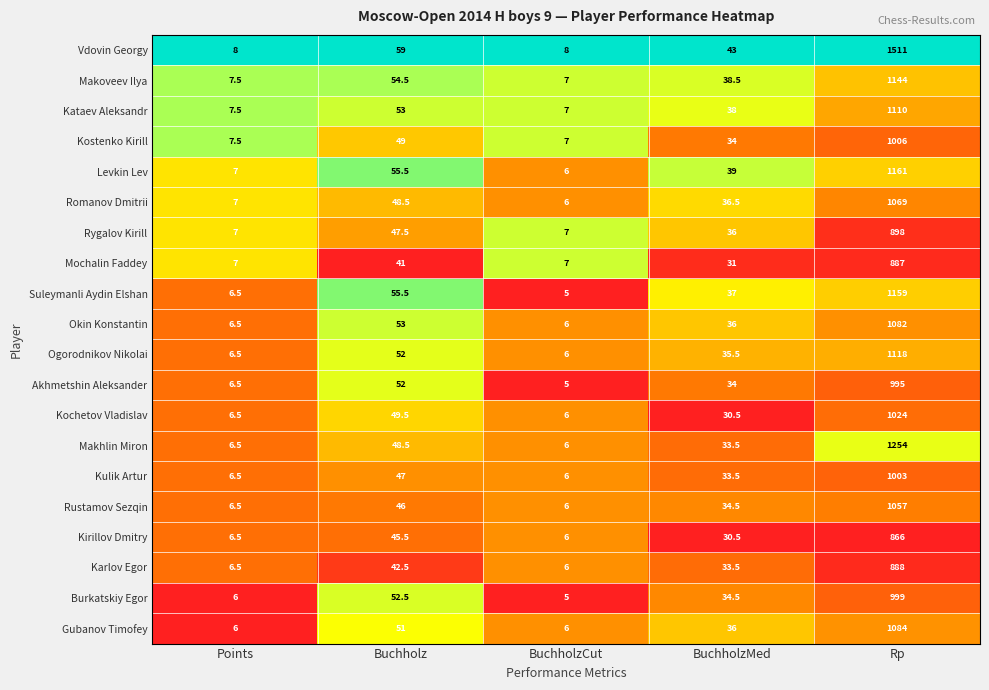

The value of Okin Konstantin at BuchholzCut is 1.3. True or false?

False